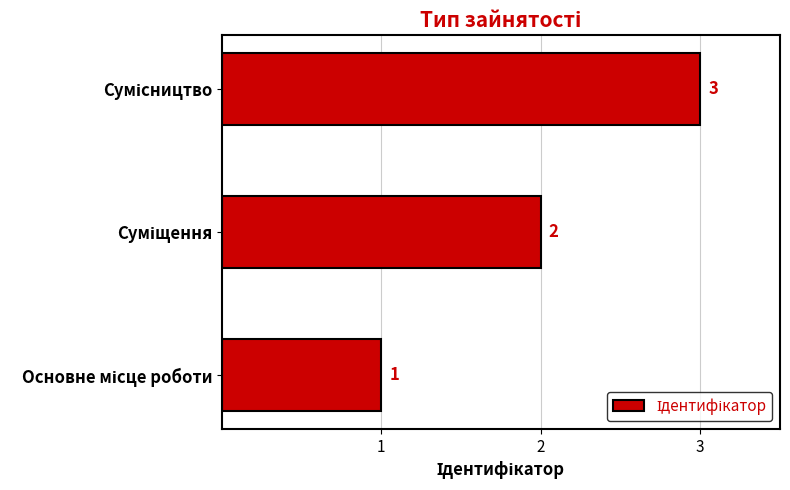

How many values are between 1 and 3?

3